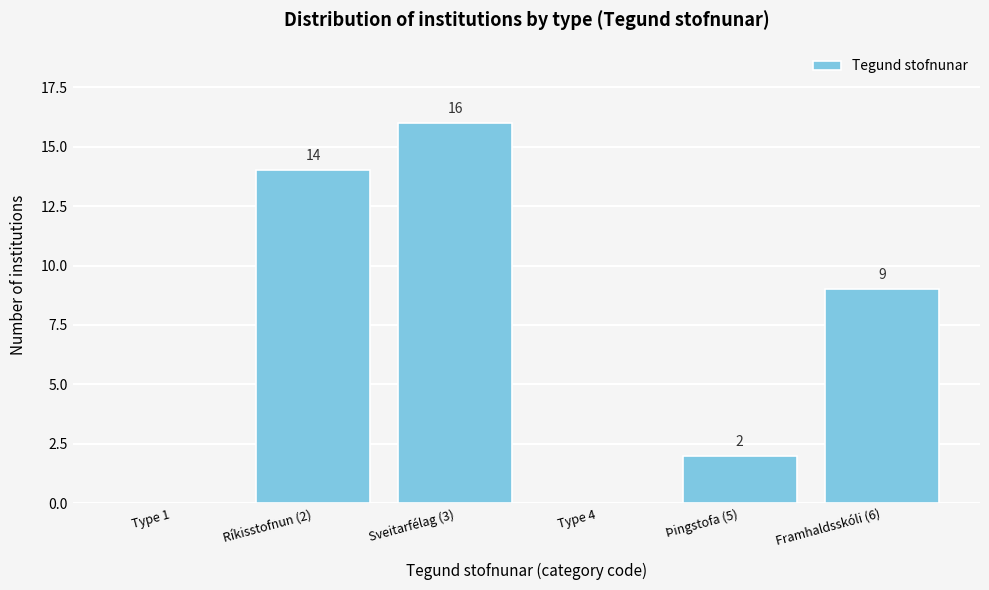

Reading right to left, transcribe all the data shown in this chart.

Framhaldsskóli (6)=9	Þingstofa (5)=2	Type 4=0	Sveitarfélag (3)=16	Ríkisstofnun (2)=14	Type 1=0